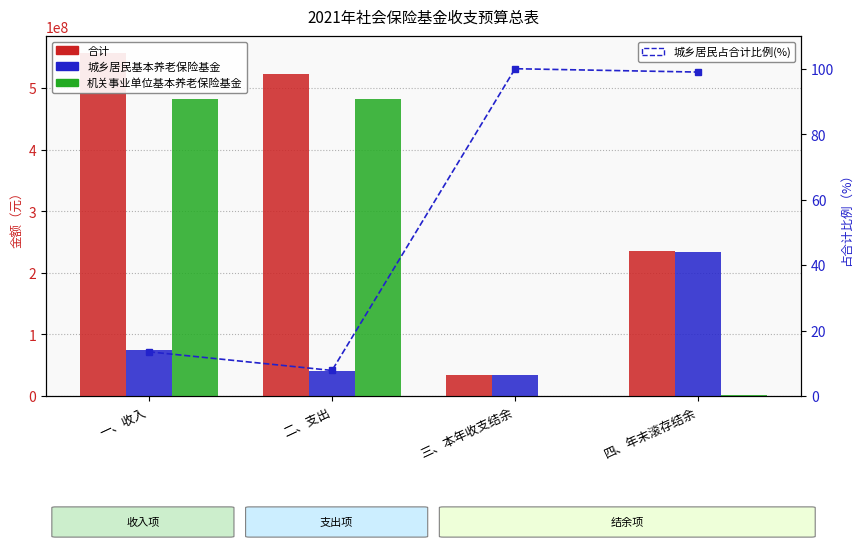

At which label does 城乡居民基本养老保险基金 reach its peak?

四、年末滚存结余